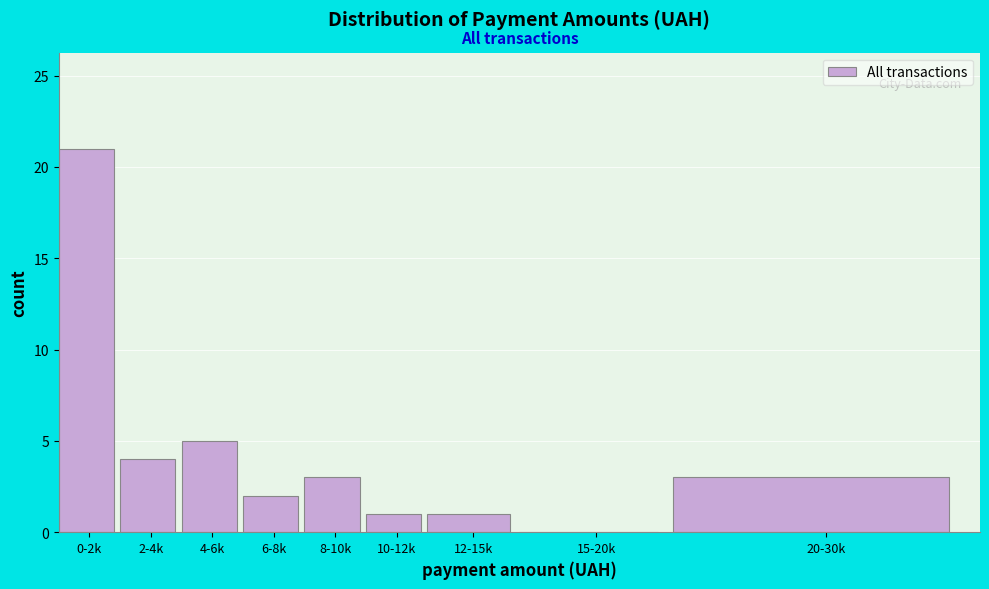

Reading left to right, extract all data points from this chart.

0-2k=21	2-4k=4	4-6k=5	6-8k=2	8-10k=3	10-12k=1	12-15k=1	15-20k=0	20-30k=3